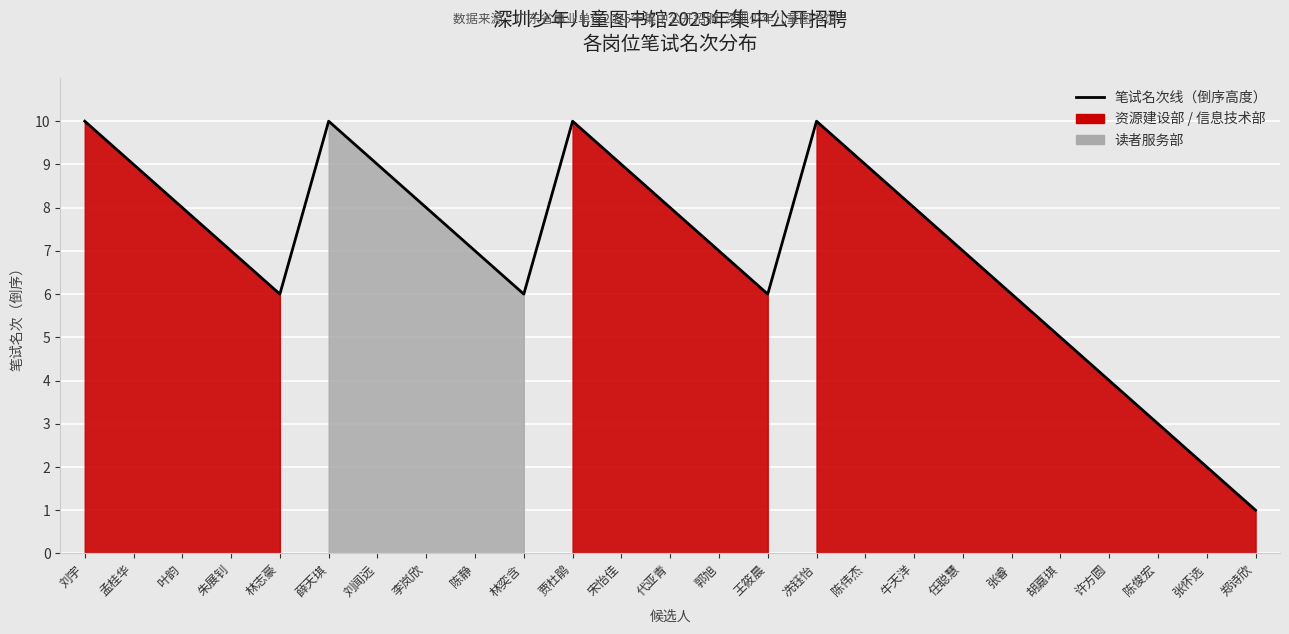

How many interior local valleys (lower than both neighbors) does the data have?

3